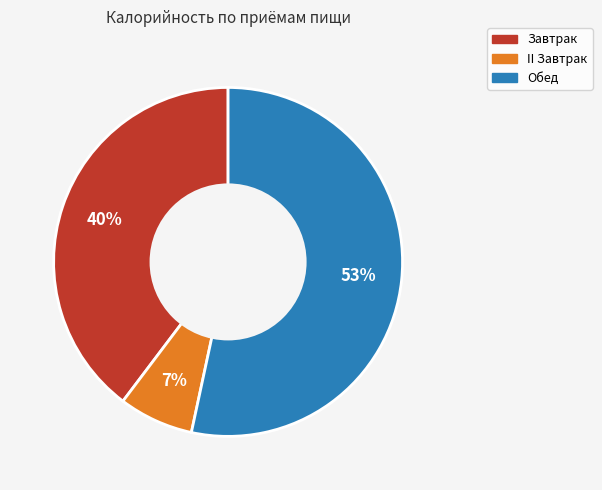

To the nearest percent, what percentage of the pie is Завтрак?

40%